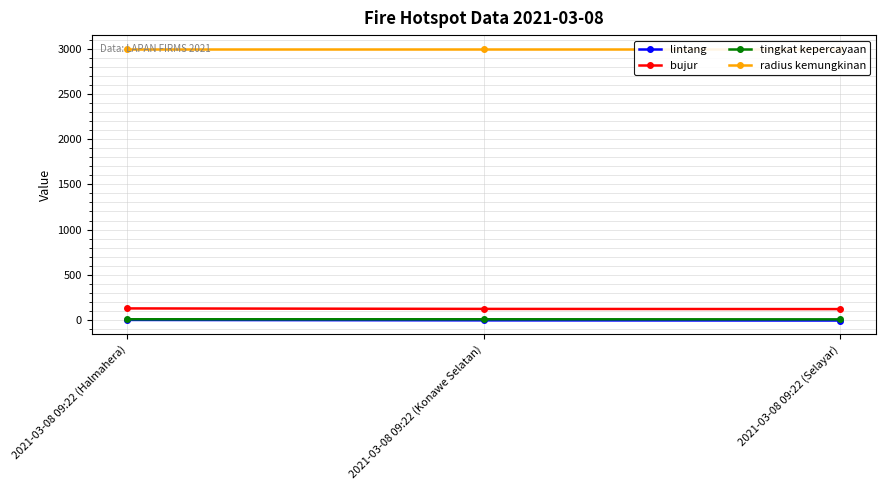

Reading left to right, what are all the values shown in this chart?

lintang: 2021-03-08 09:22 (Halmahera)=0.5	2021-03-08 09:22 (Konawe Selatan)=-4.2	2021-03-08 09:22 (Selayar)=-6.1
bujur: 2021-03-08 09:22 (Halmahera)=128.0	2021-03-08 09:22 (Konawe Selatan)=122.5	2021-03-08 09:22 (Selayar)=120.5
tingkat kepercayaan: 2021-03-08 09:22 (Halmahera)=8.0	2021-03-08 09:22 (Konawe Selatan)=8.0	2021-03-08 09:22 (Selayar)=7.0
radius kemungkinan: 2021-03-08 09:22 (Halmahera)=3000.0	2021-03-08 09:22 (Konawe Selatan)=3000.0	2021-03-08 09:22 (Selayar)=3000.0